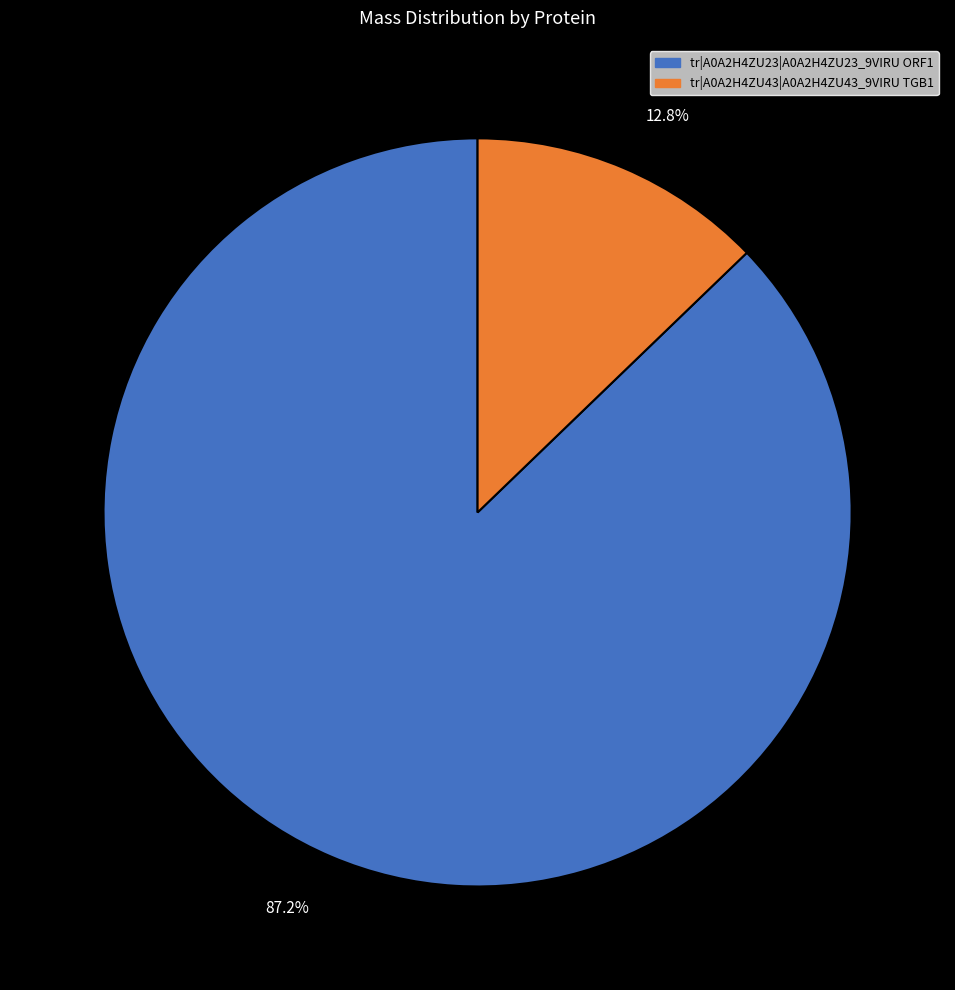

Rank the categories by value from highest to lowest.

tr|A0A2H4ZU23|A0A2H4ZU23_9VIRU ORF1, tr|A0A2H4ZU43|A0A2H4ZU43_9VIRU TGB1